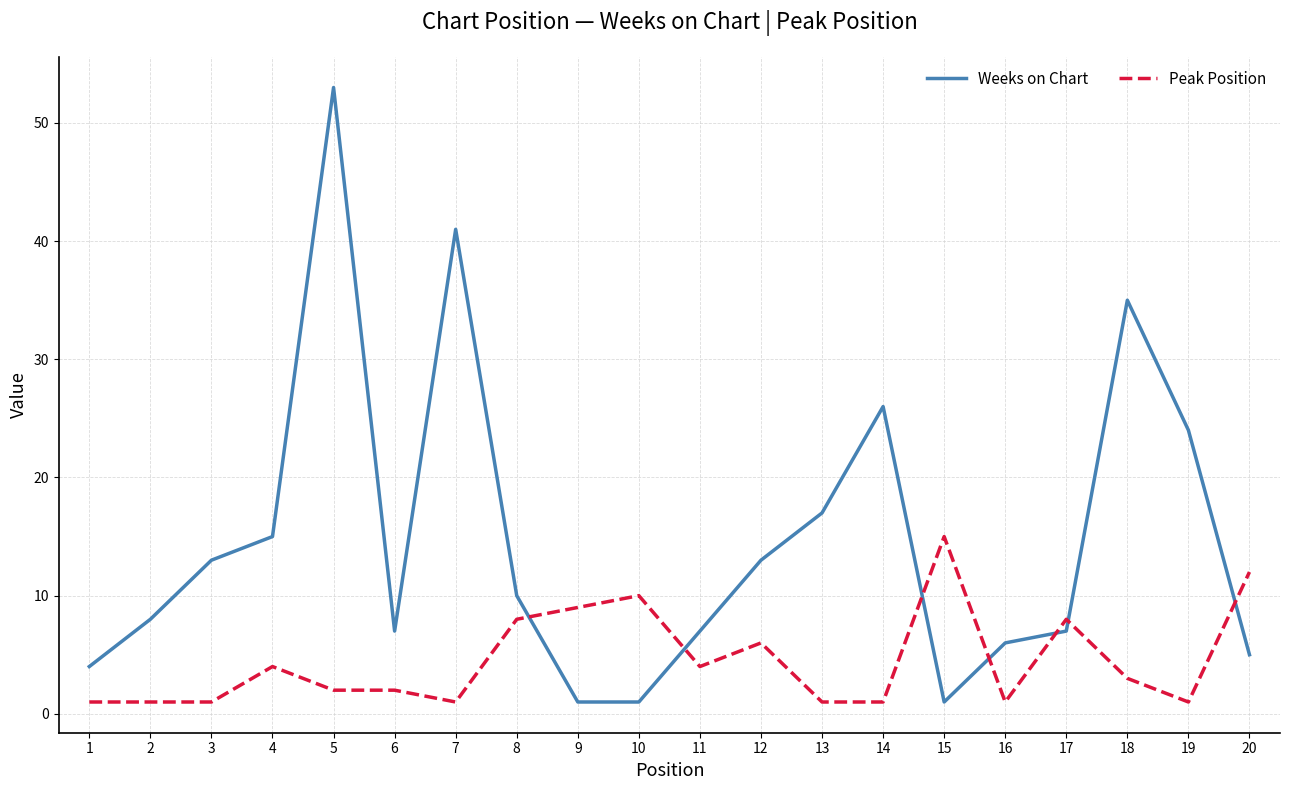

Rank the series at 13 from lowest to highest value.

Peak Position, Weeks on Chart